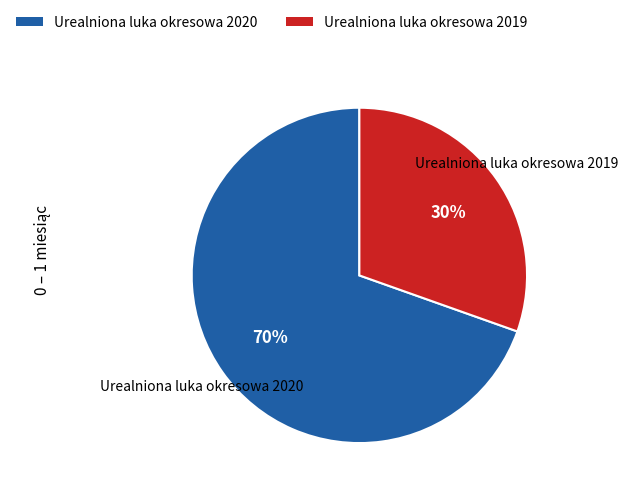

To the nearest percent, what is the average slice percentage?

50%